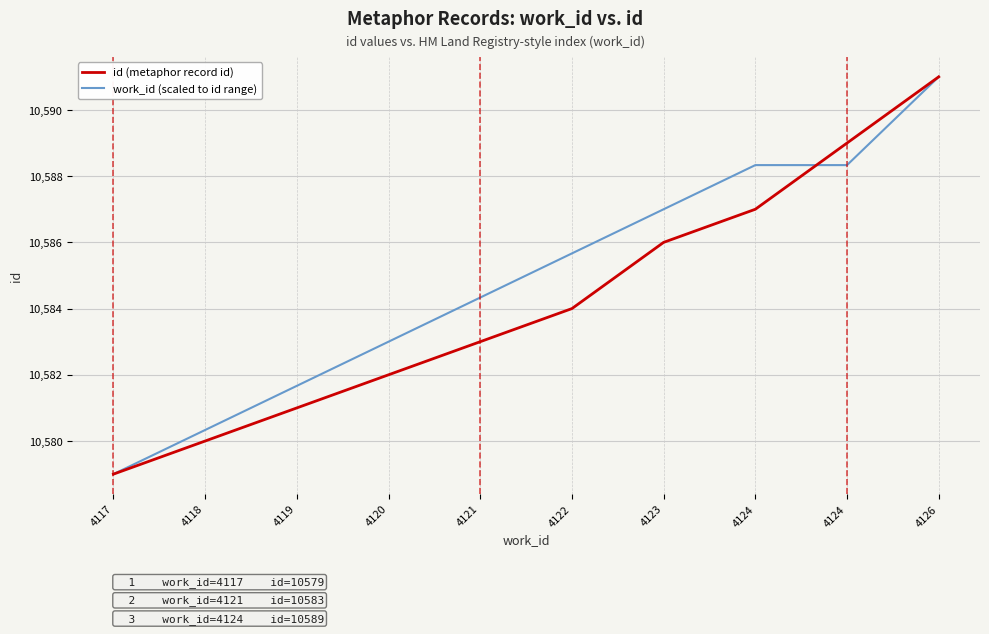

Which category has the lowest value in the work_id (scaled to id range) series?

4117